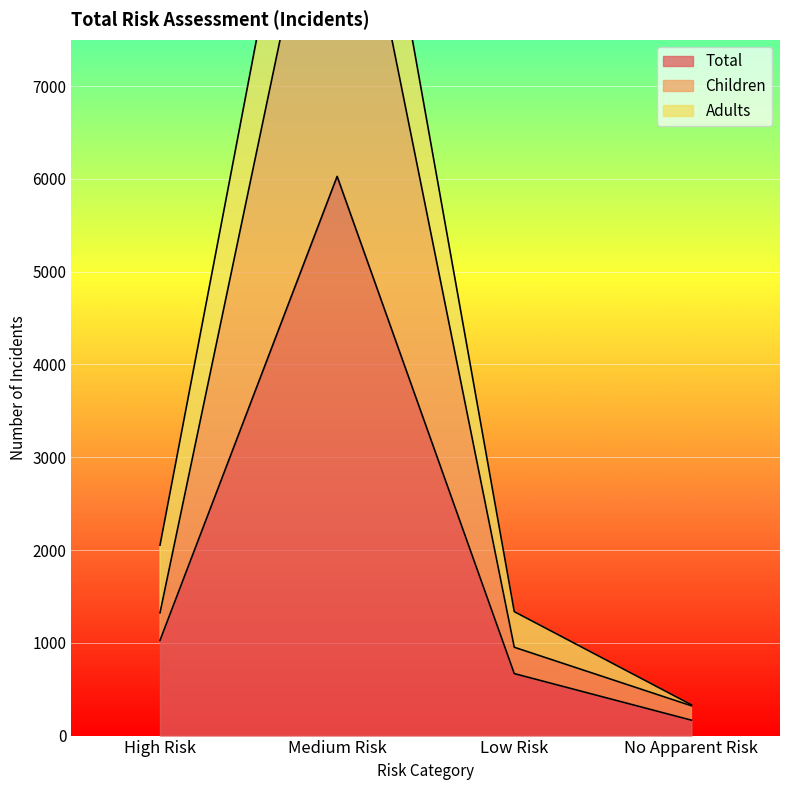

Read the Total value at Medium Risk, to the nearest 50.

6050